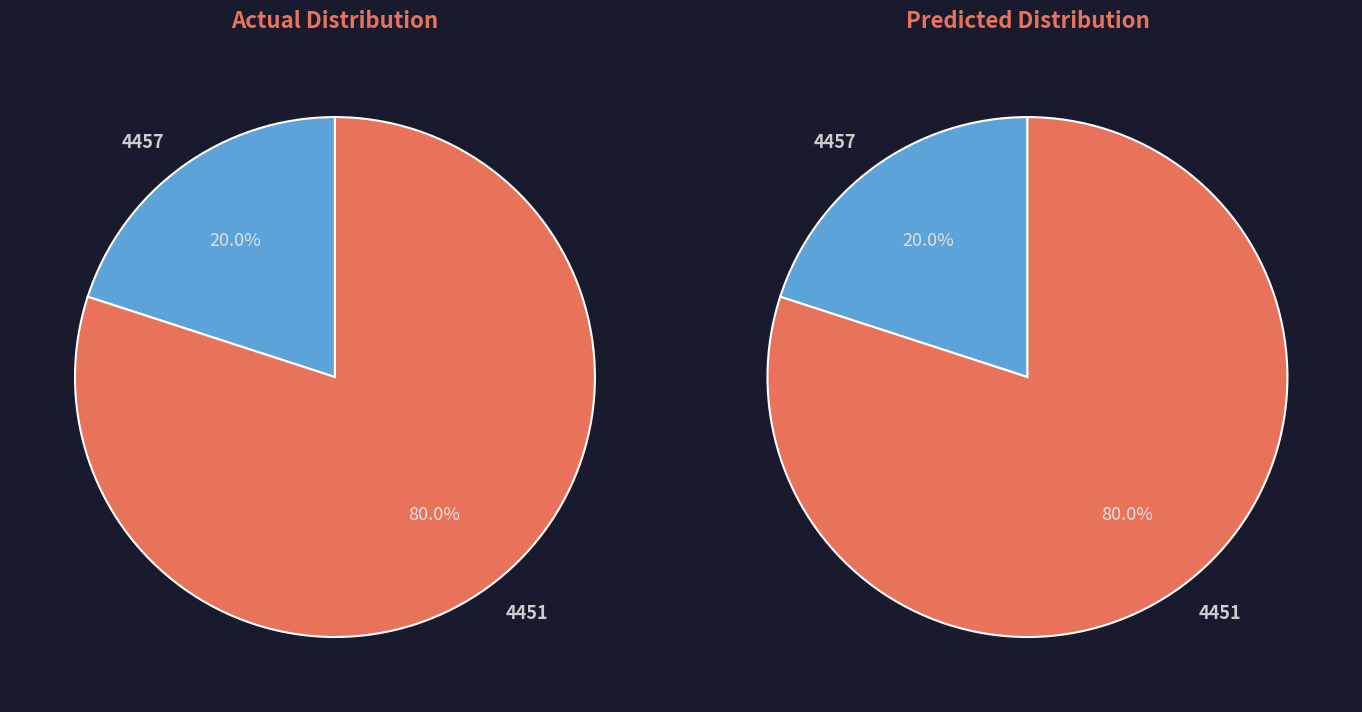

How many segments does this pie chart have?

2